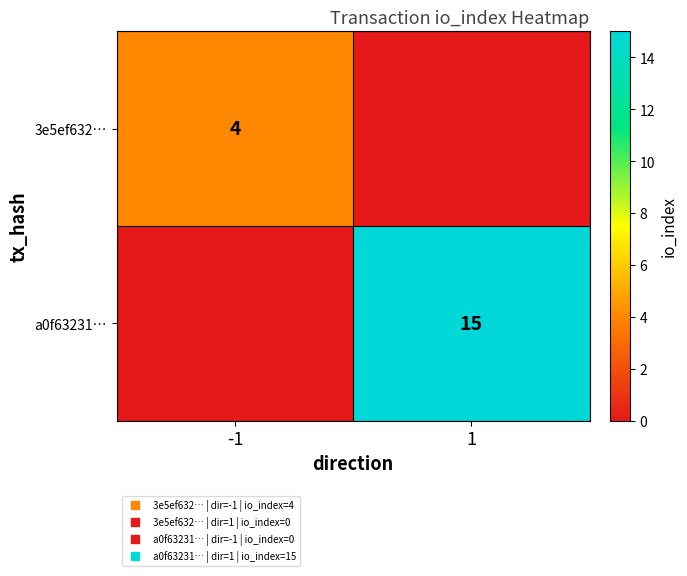

Count the 3e5ef632… values in the range 0 to 4.

2